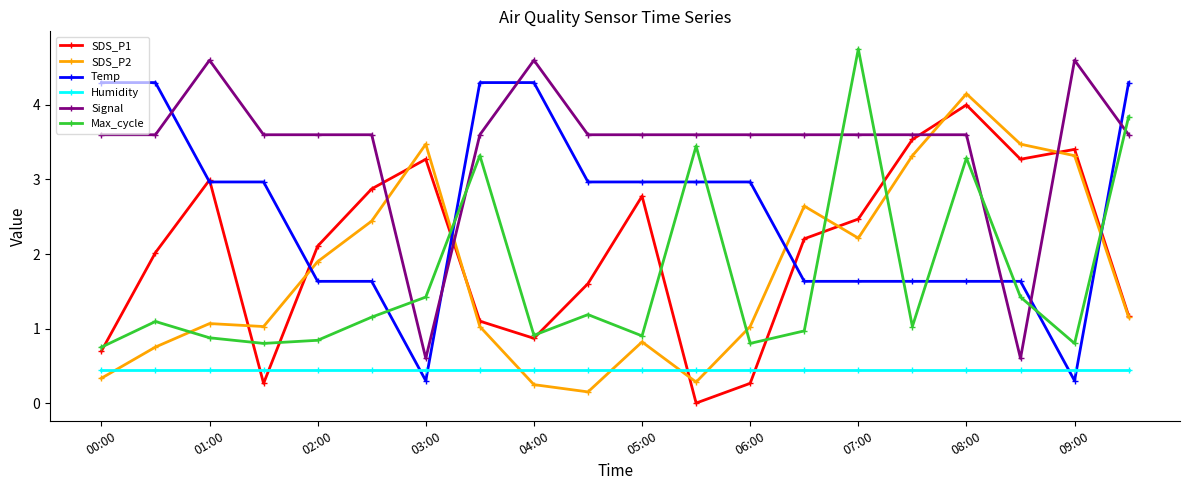

True or false: Max_cycle has more than 0 interior local peaks.

True